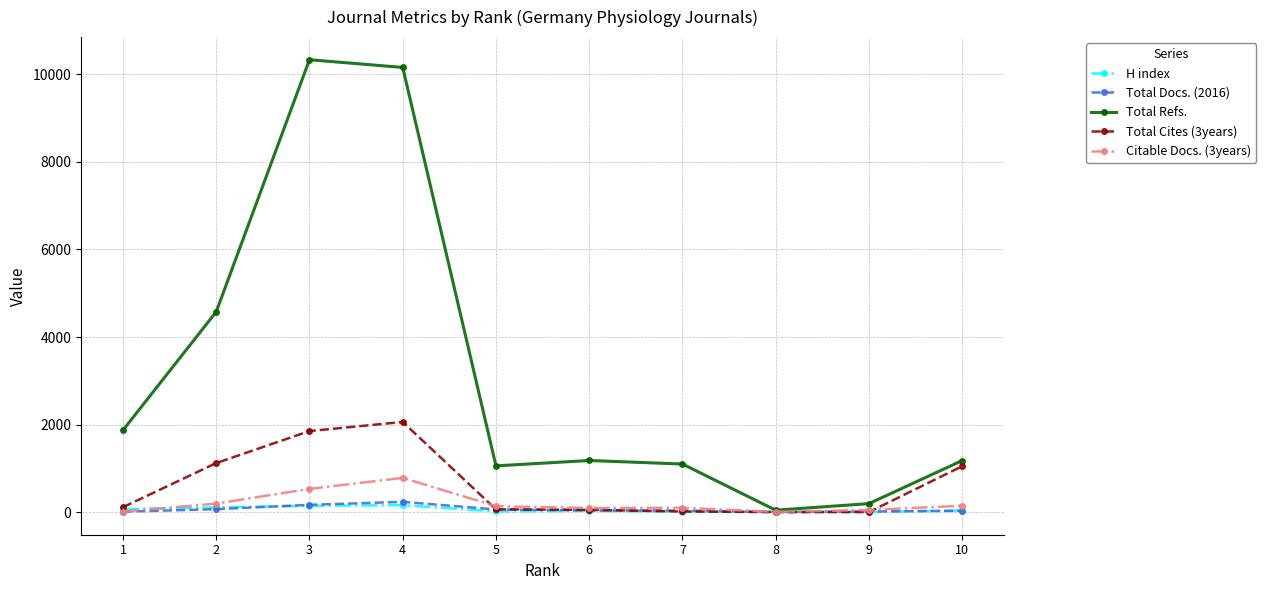

What are all the series names shown in the legend?

H index, Total Docs. (2016), Total Refs., Total Cites (3years), Citable Docs. (3years)